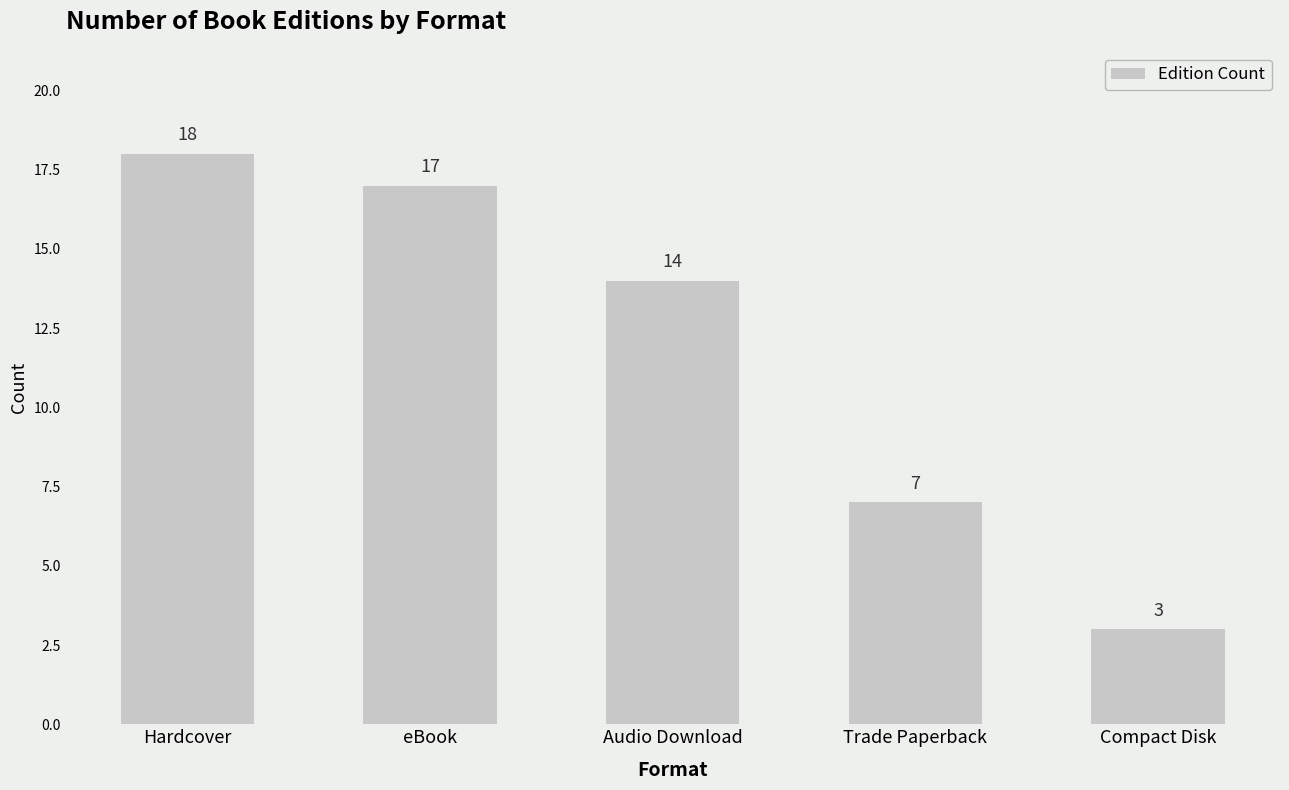

What is the difference between the values at Audio Download and Compact Disk?

11